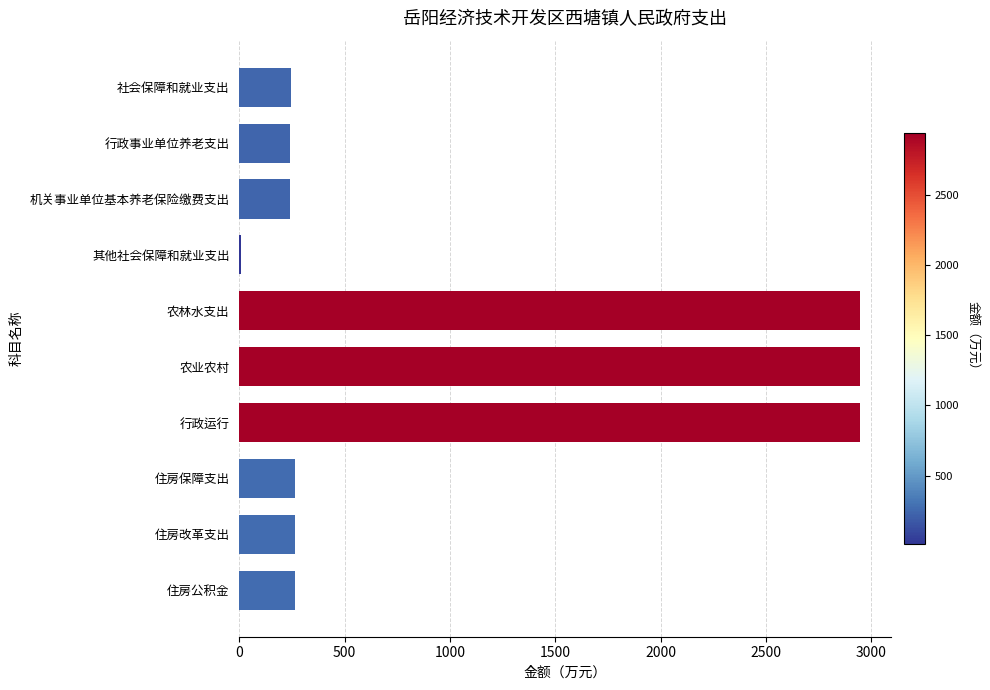

What is the maximum value shown in the chart?

2943.6